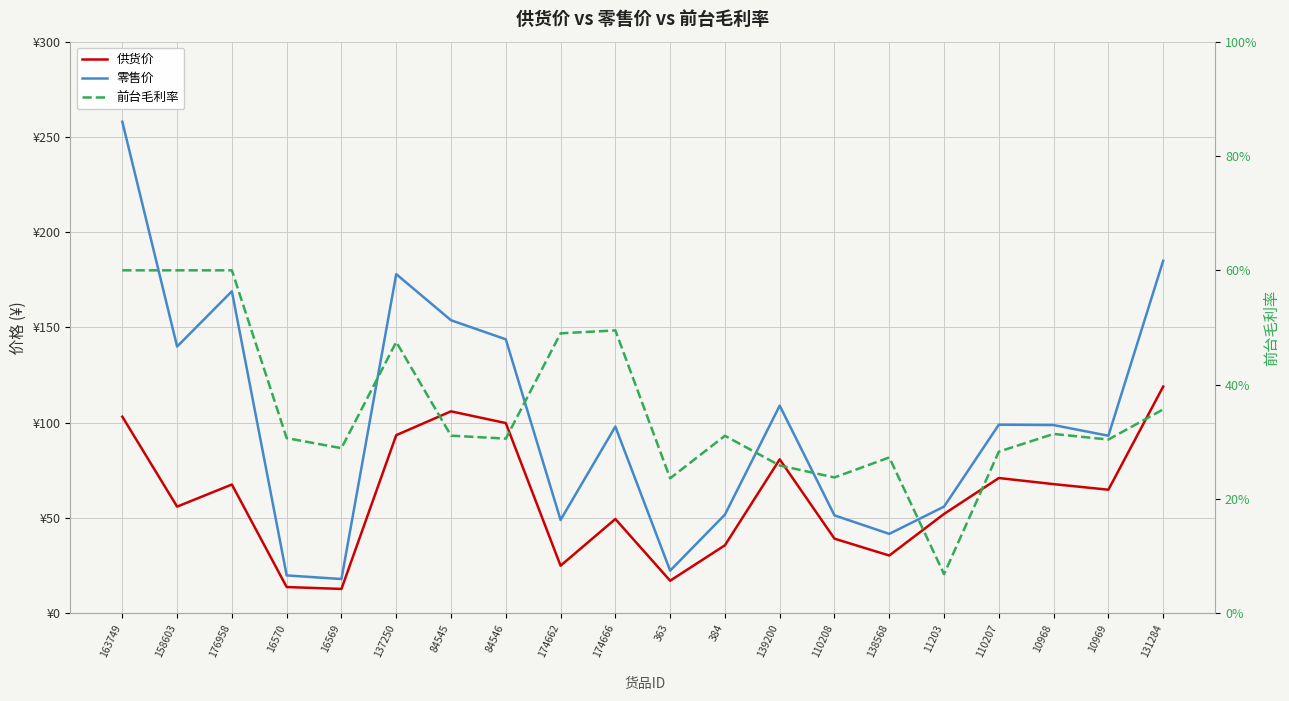

How many 前台毛利率 values are between 0 and 1?

20